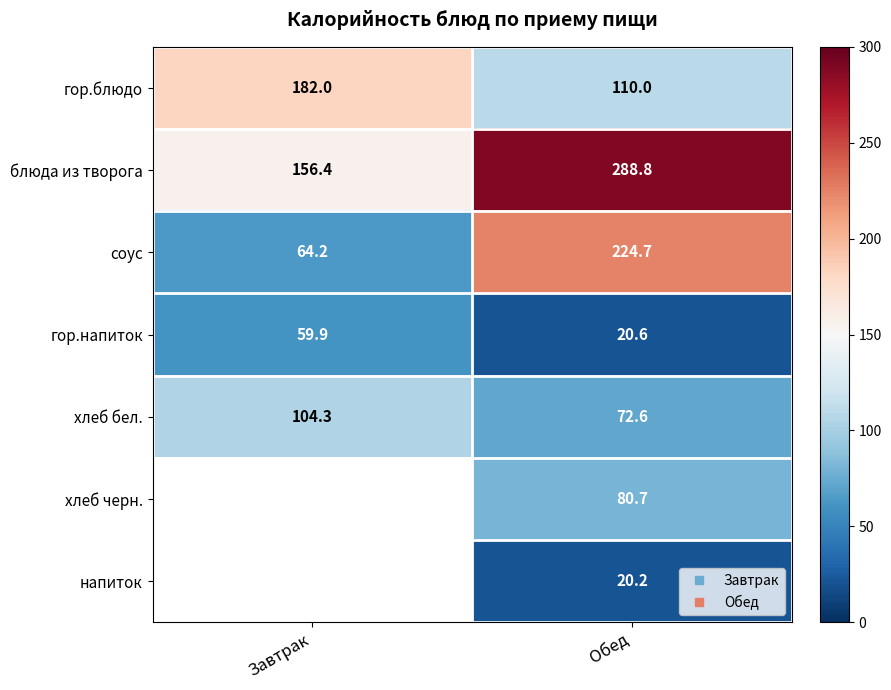

Which series has the largest total across all categories?

блюда из творога